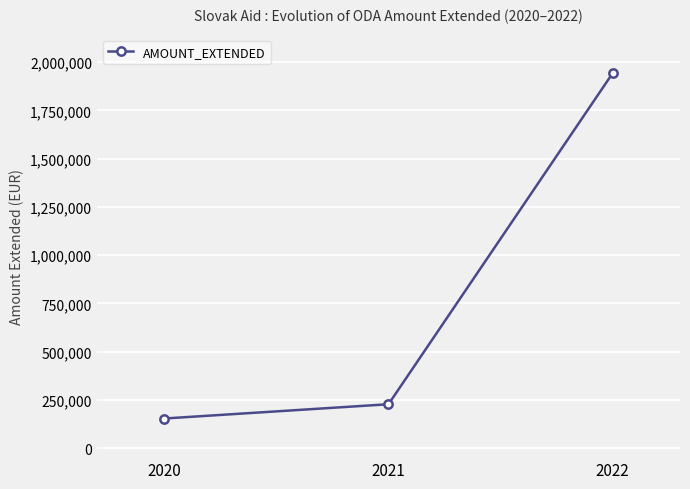

What is the change in value from 2020 to 2022?

+1788564